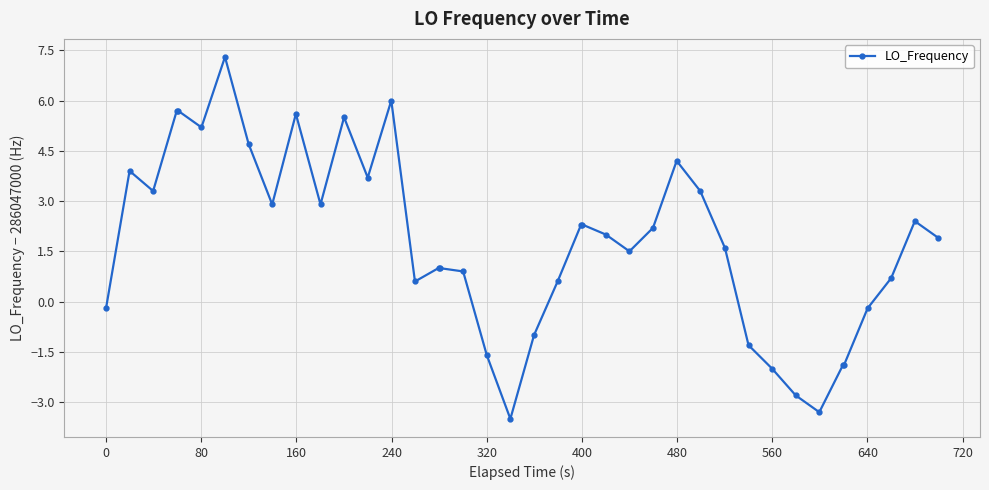

True or false: there are more than 2 points higher than both neighbors.

True